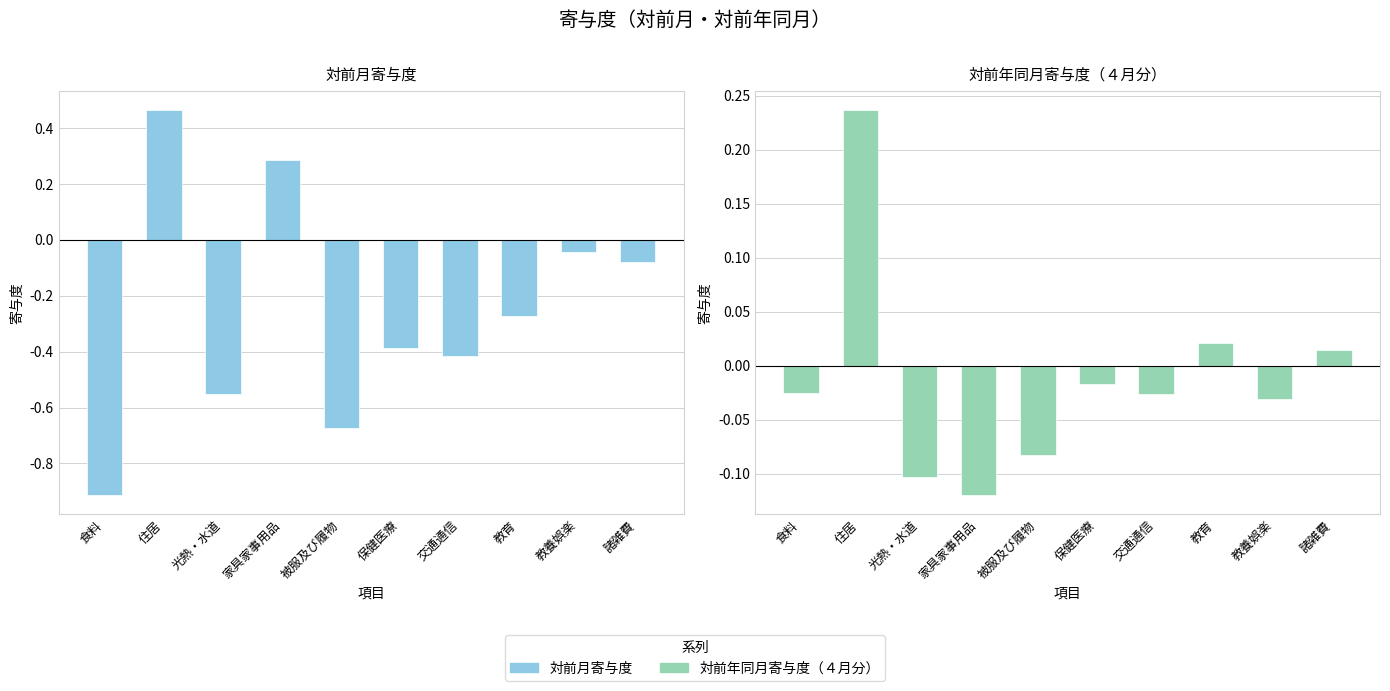

How many data points in 対前年同月寄与度 are less than 0?

7